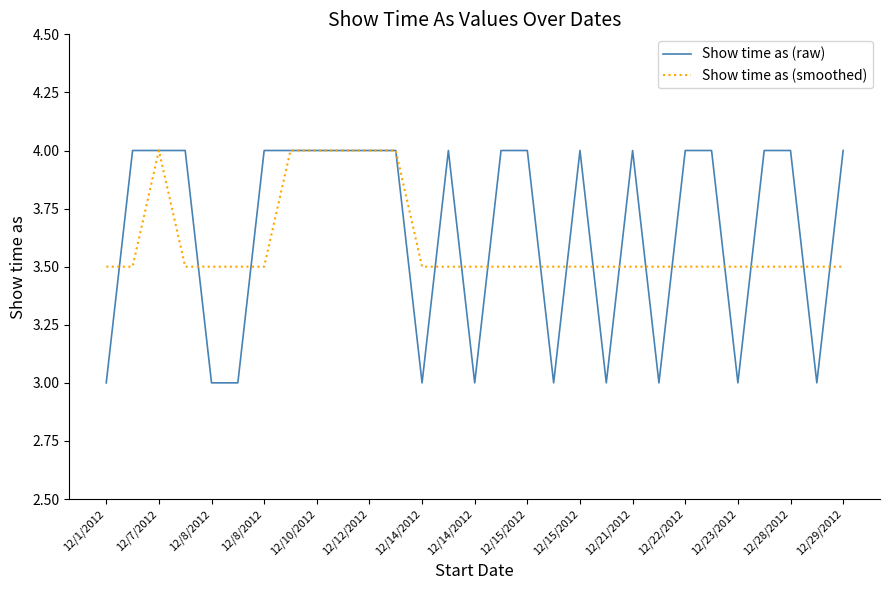

What is the maximum value shown in the chart?

4.0